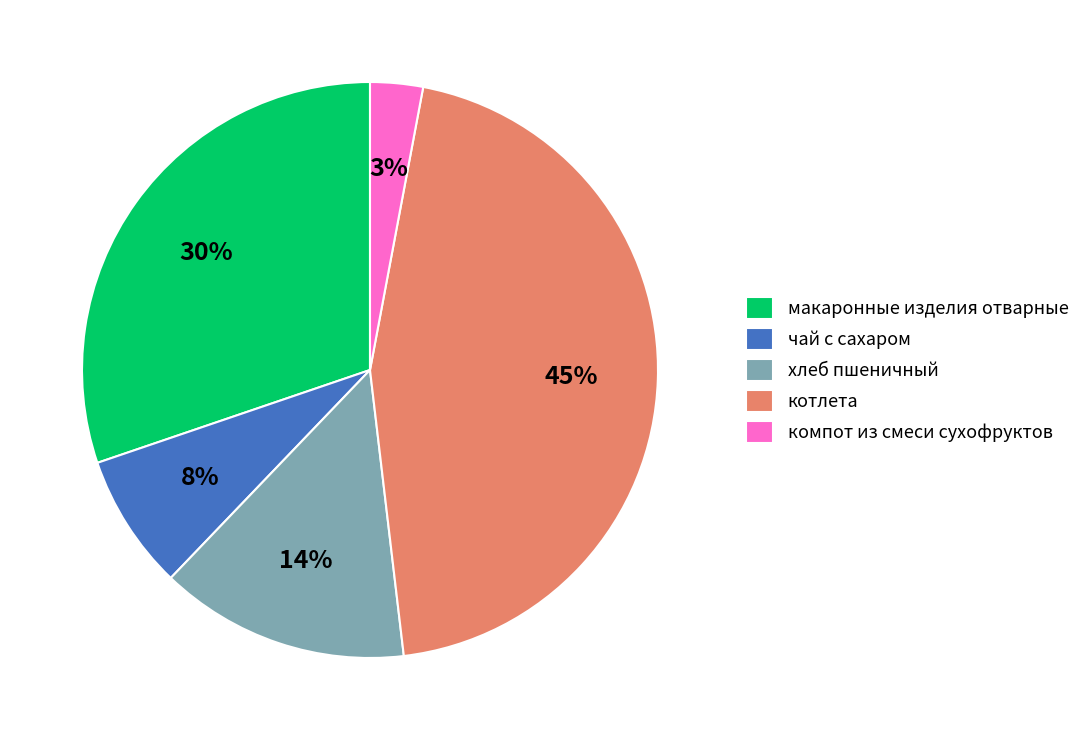

Count the number of slices in the pie.

5